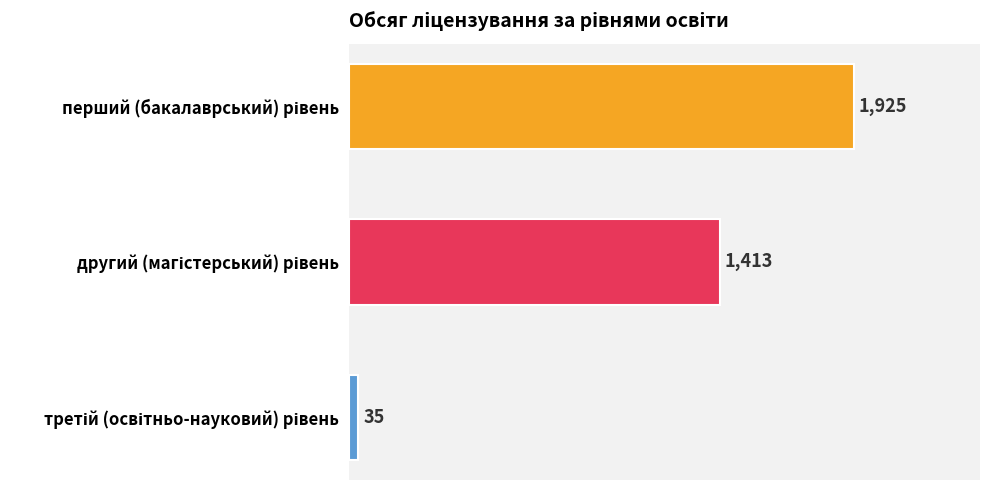

What is the difference between the maximum and second lowest values?

512